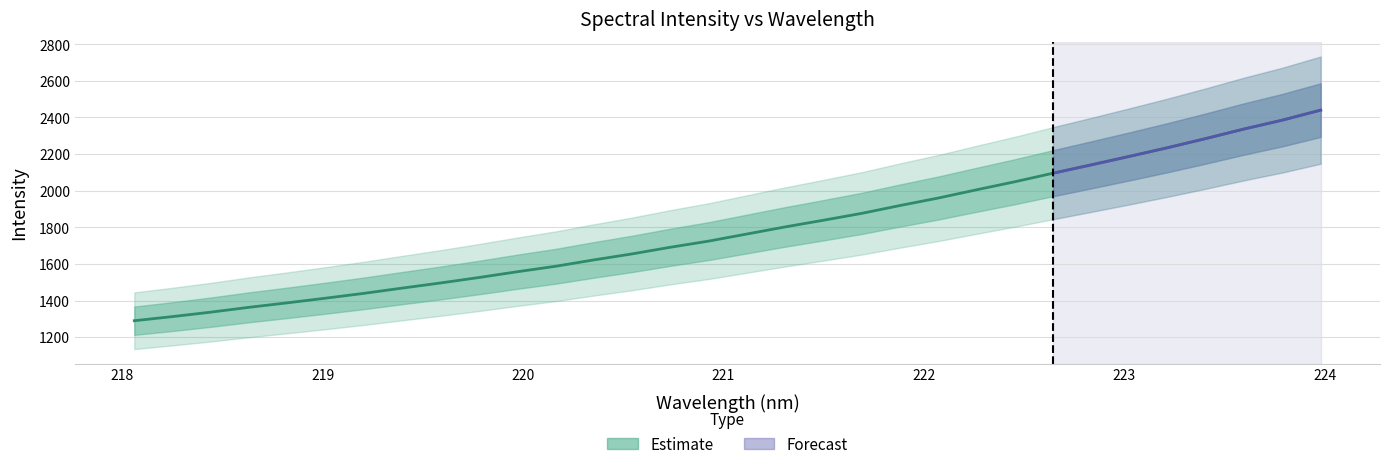

The chart shows a value of 1763.4 at 221.1174. True or false?

True